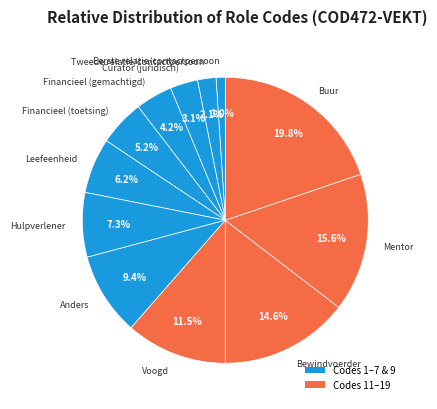

What percentage is the Bewindvoerder slice, to the nearest percent?

15%